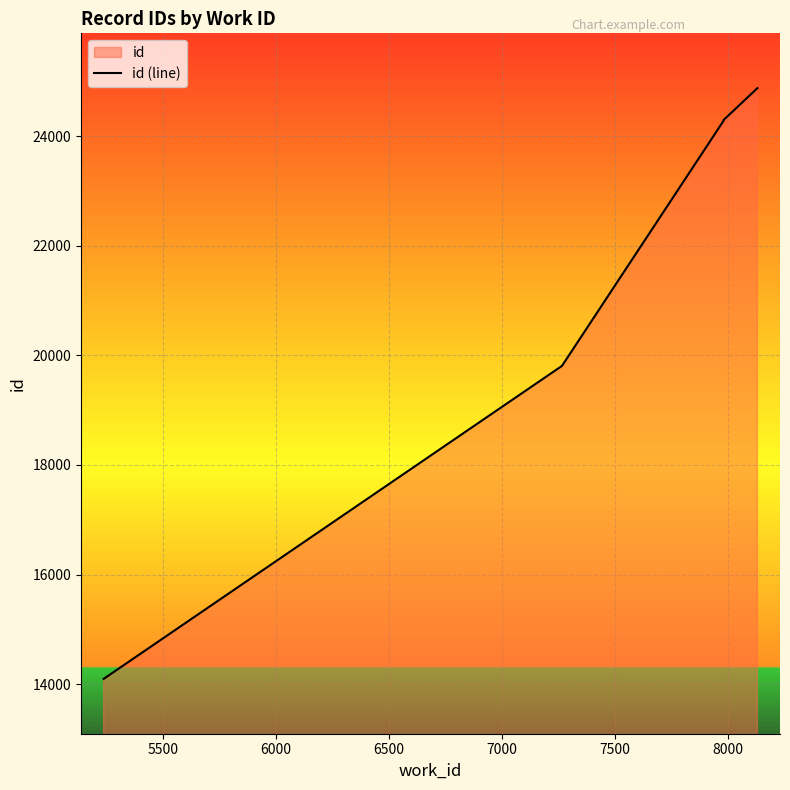

How many series are shown in this chart?

1